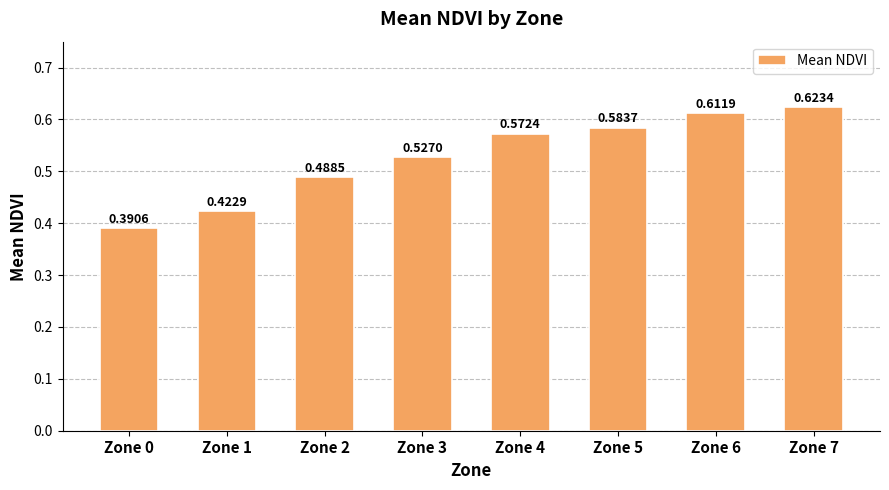

Rank the categories by value from lowest to highest.

Zone 0, Zone 1, Zone 2, Zone 3, Zone 4, Zone 5, Zone 6, Zone 7